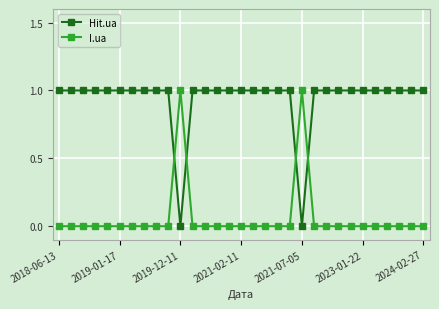

How many times do Hit.ua and I.ua cross each other?

4